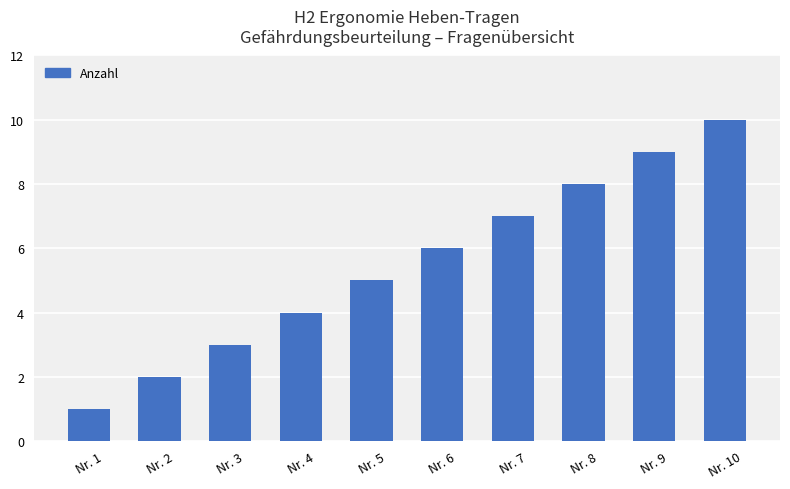

What is the sum of all values?

55